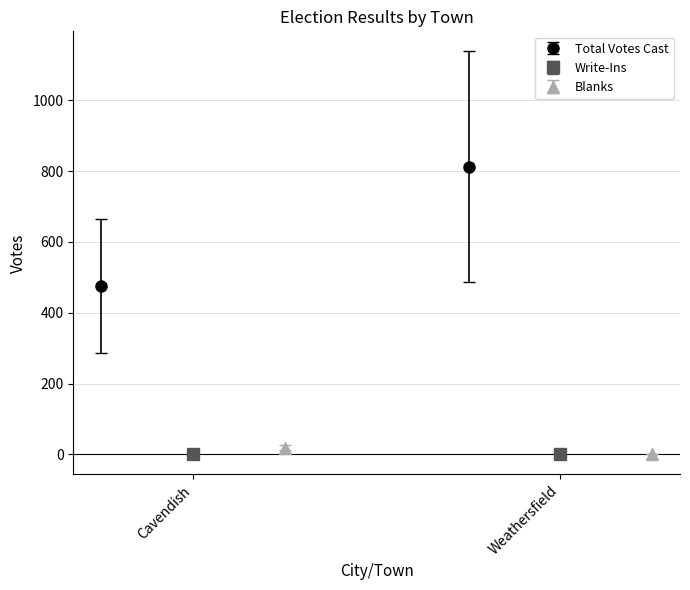

What position from the left is Cavendish?

1